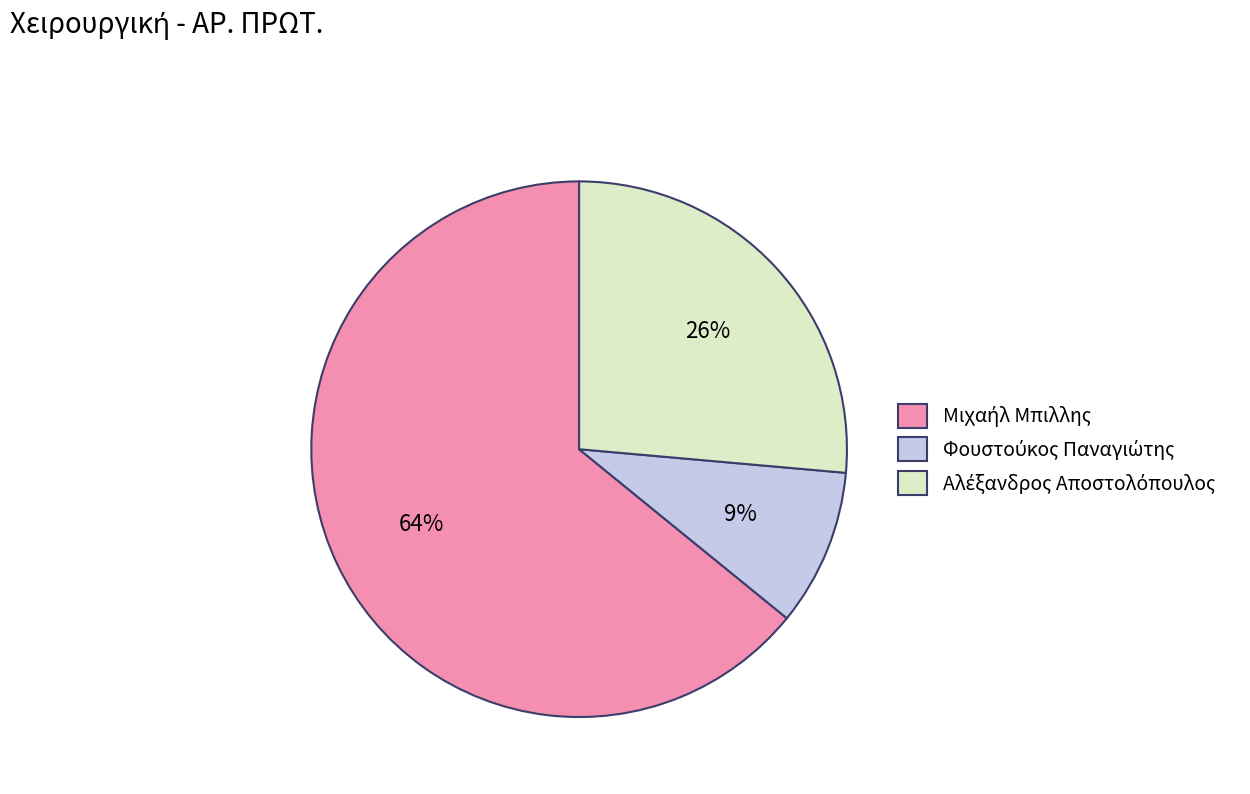

Does any single category account for the majority?

Yes